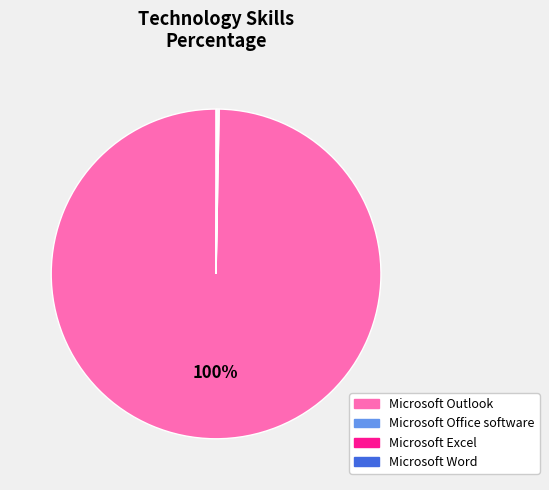

Does Microsoft Outlook represent more than half of the total?

Yes